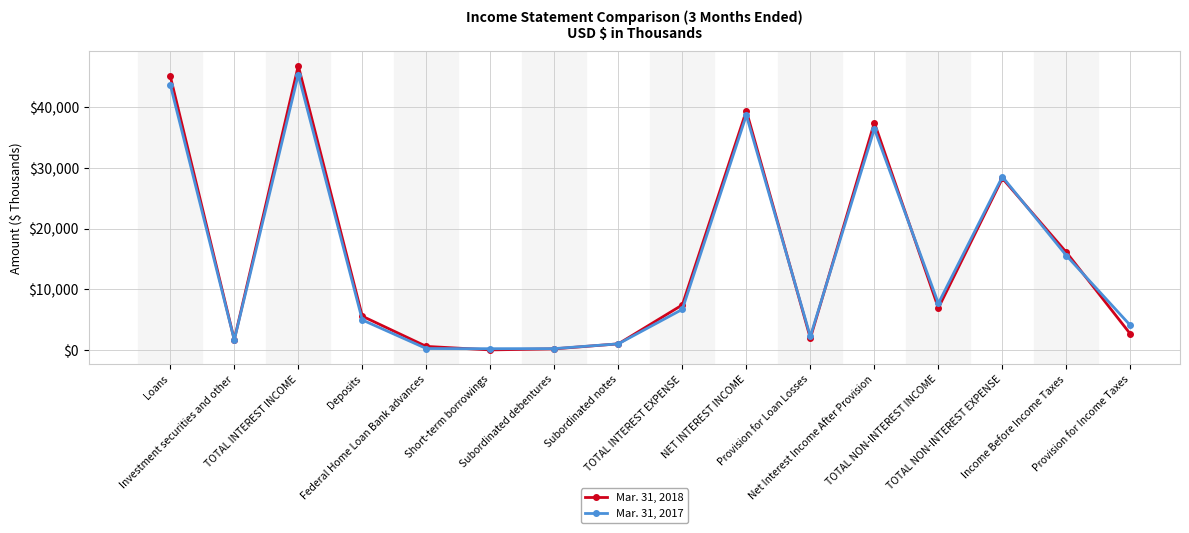

Which series has the largest range (max minus min)?

Mar. 31, 2018